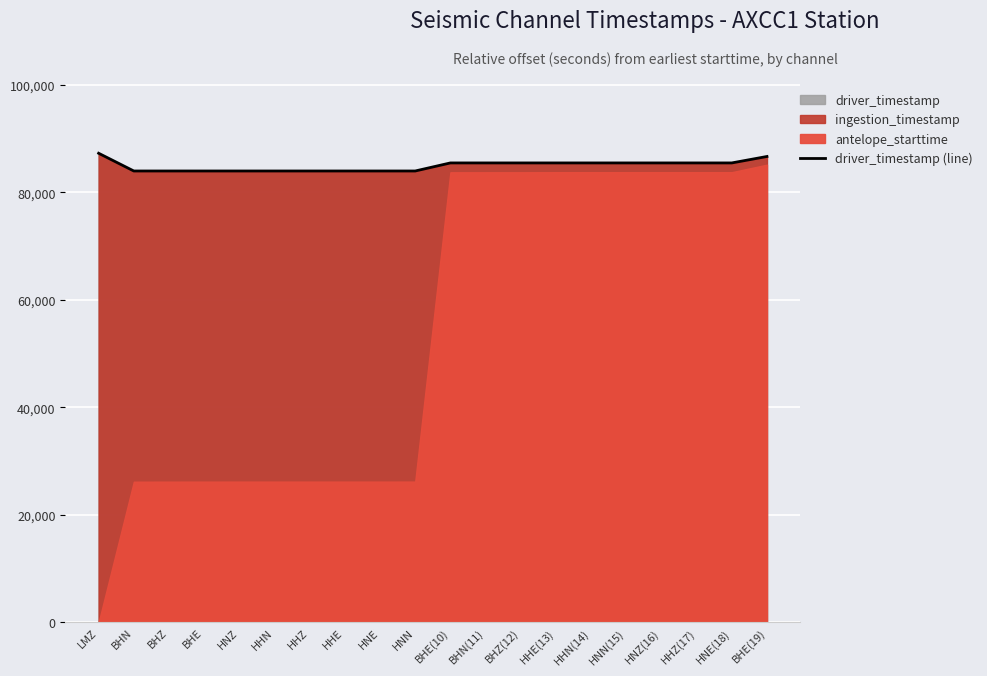

How many values are below 85494?

9